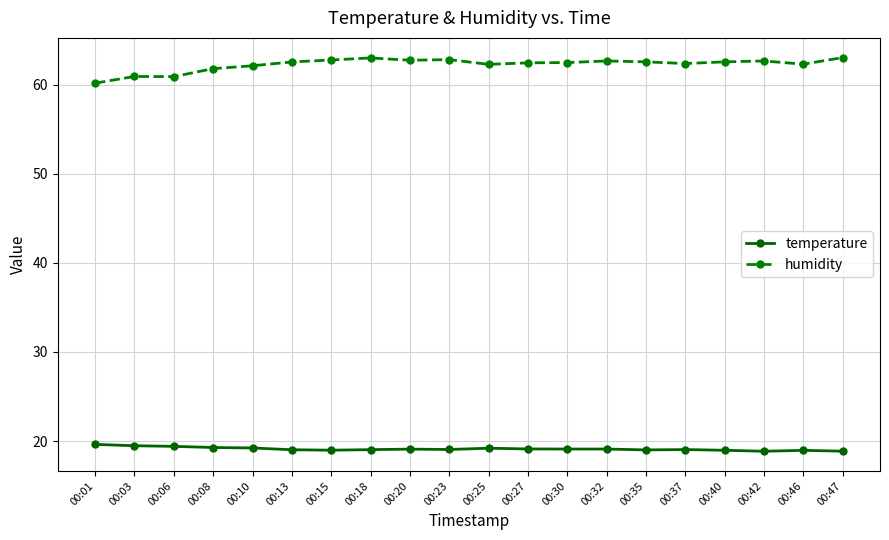

Which series has the widest spread of values?

humidity